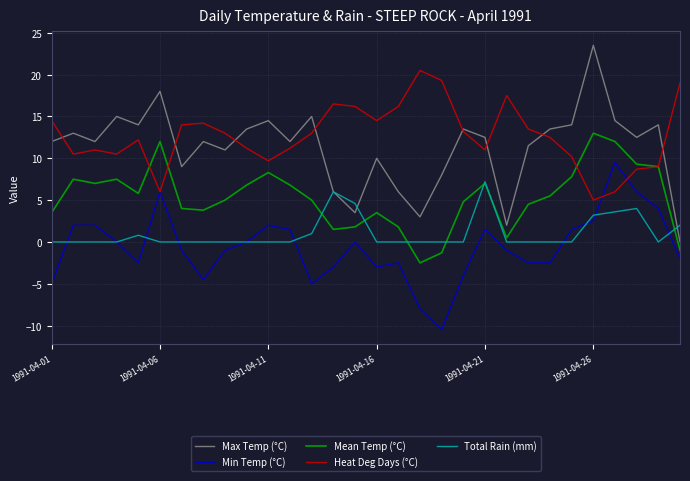

What is the minimum value shown in the chart?

-10.5